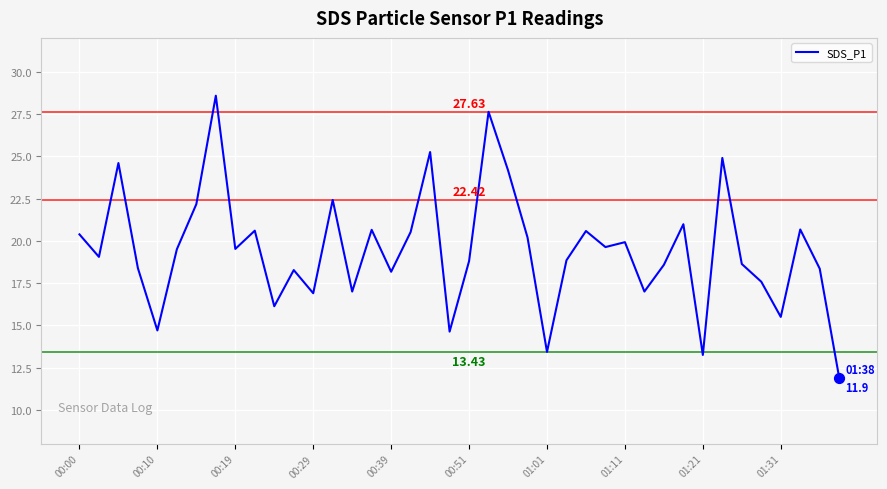

What is the difference between the maximum and minimum values?

16.7